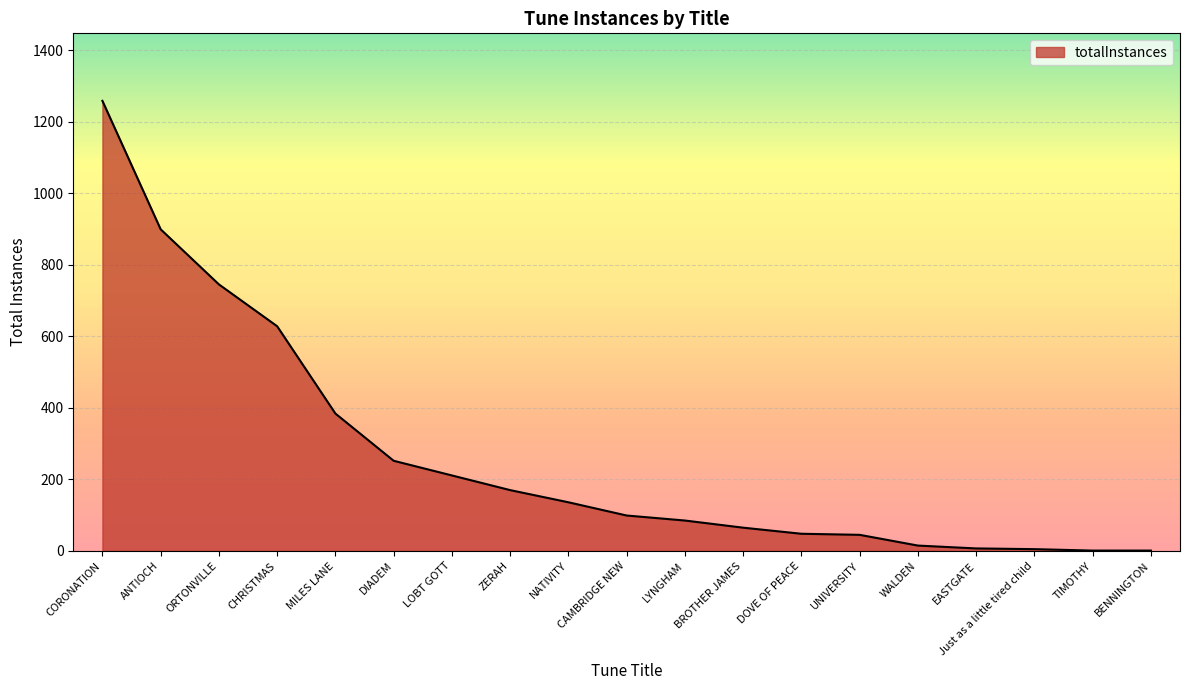

At which category does the chart reach its peak across all series?

CORONATION